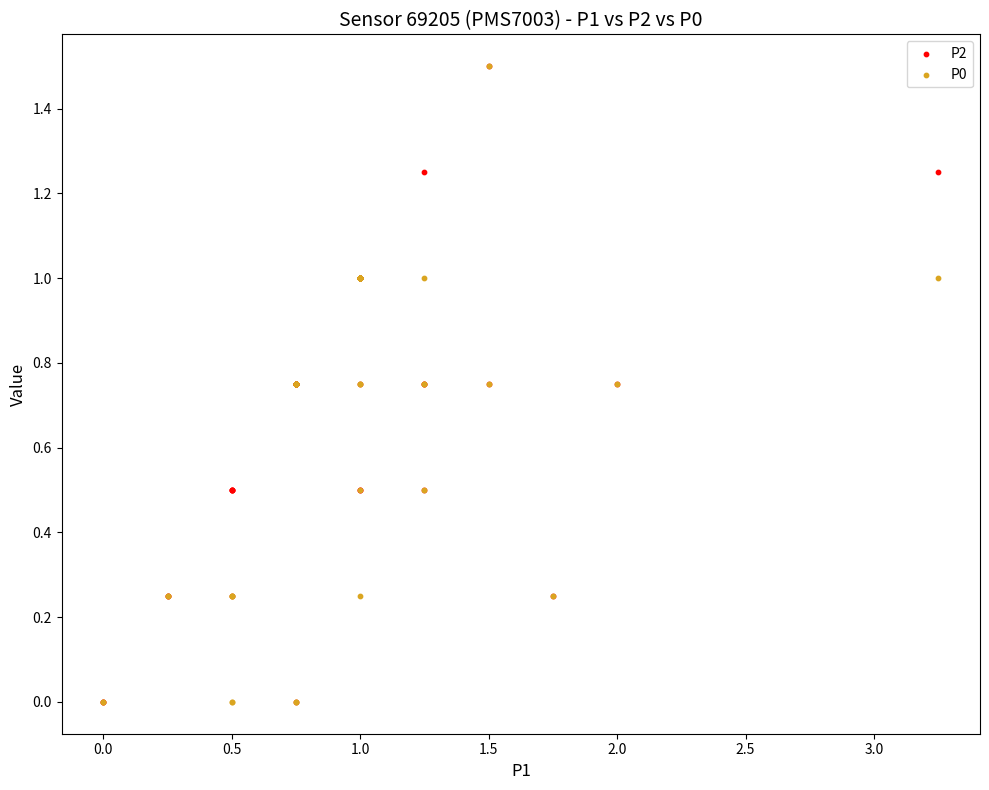

What are all the series names shown in the legend?

P2, P0